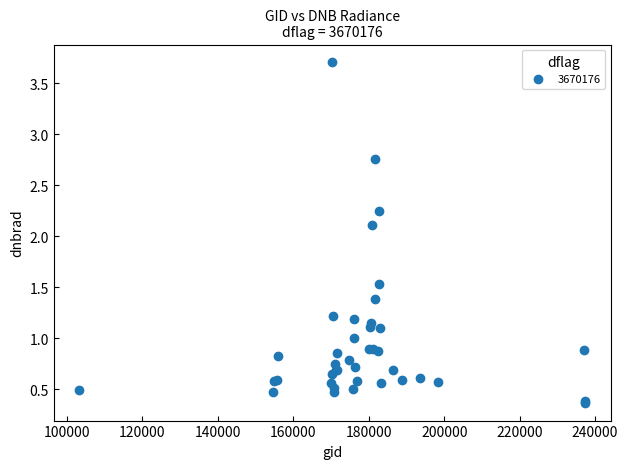

What Y value in the scatter plot is closest to 2?

2.1